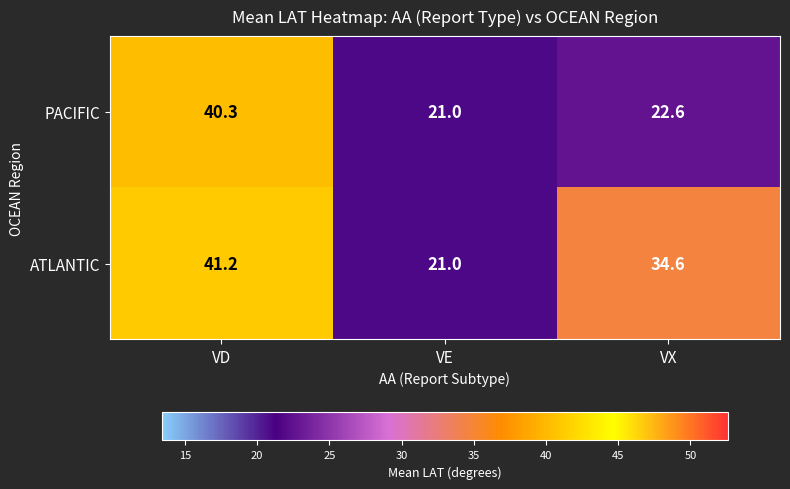

Reading right to left, transcribe all the data shown in this chart.

PACIFIC: VX=22.6	VE=21.0	VD=40.3
ATLANTIC: VX=34.6	VE=21.0	VD=41.2